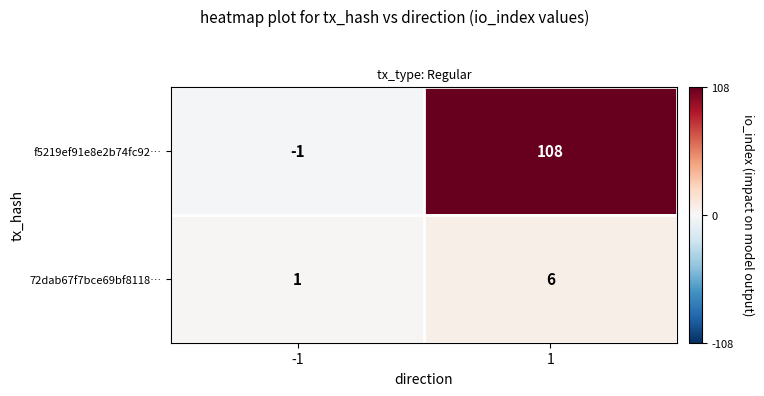

What is the difference between the highest and lowest values at 1?

102